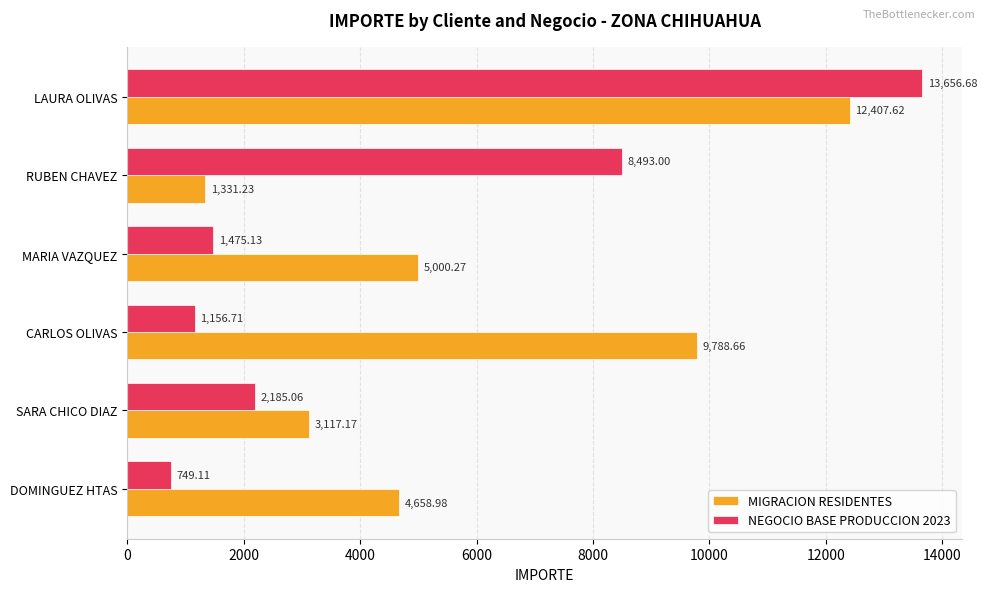

What is the sum of all MIGRACION RESIDENTES values?

36303.9